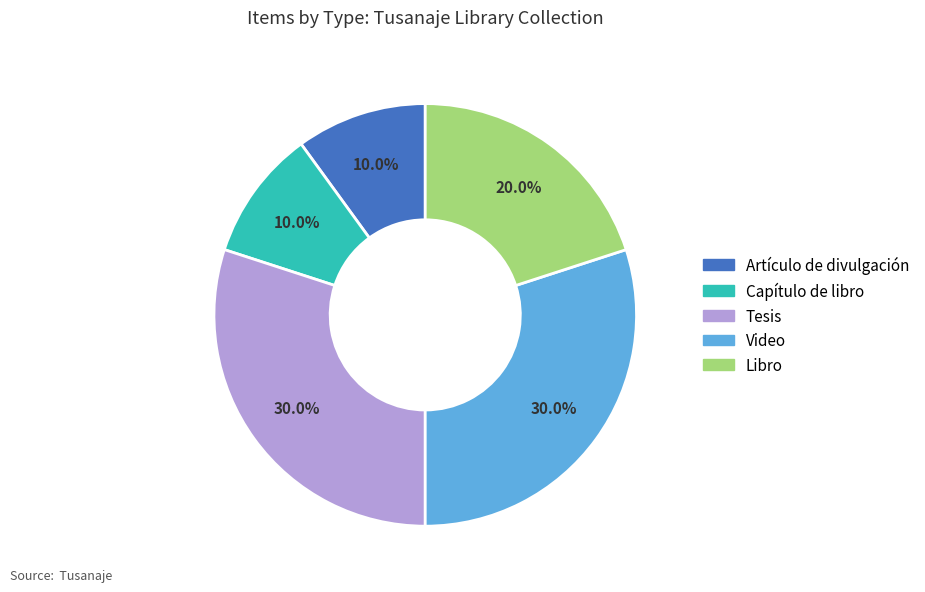

Is there any slice that represents more than half of the pie?

No